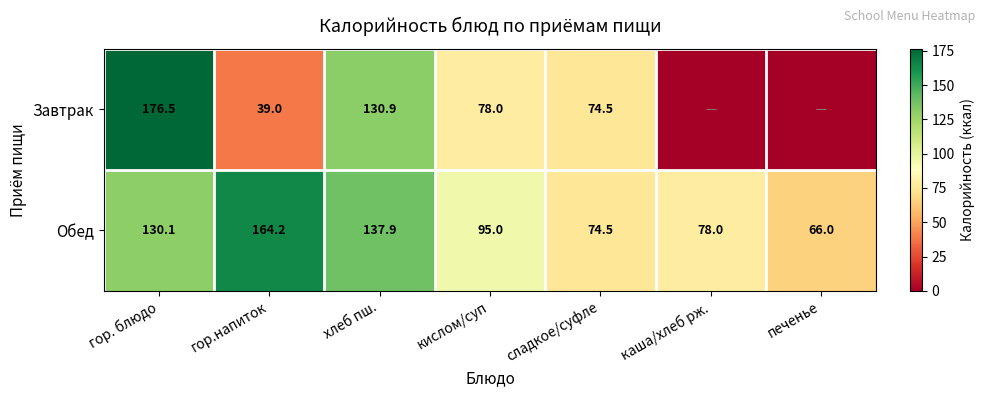

What is the difference between the second highest and minimum values in the Обед series?

71.9